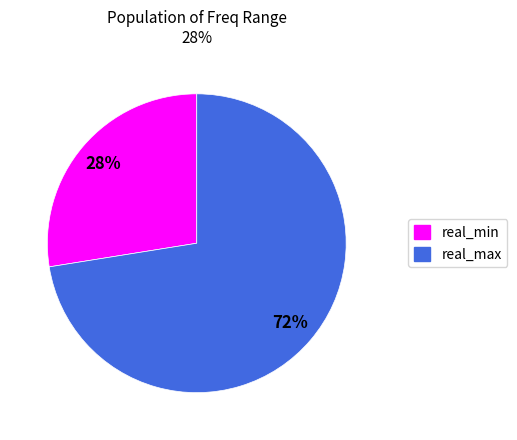

Do real_min and real_max together represent more than half of the pie?

Yes